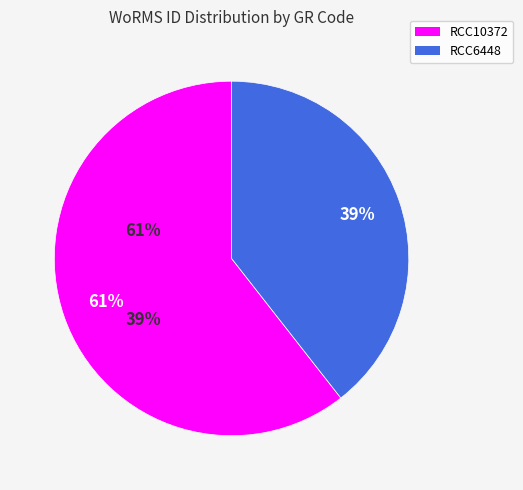

True or false: RCC6448 accounts for 30% of the total.

False